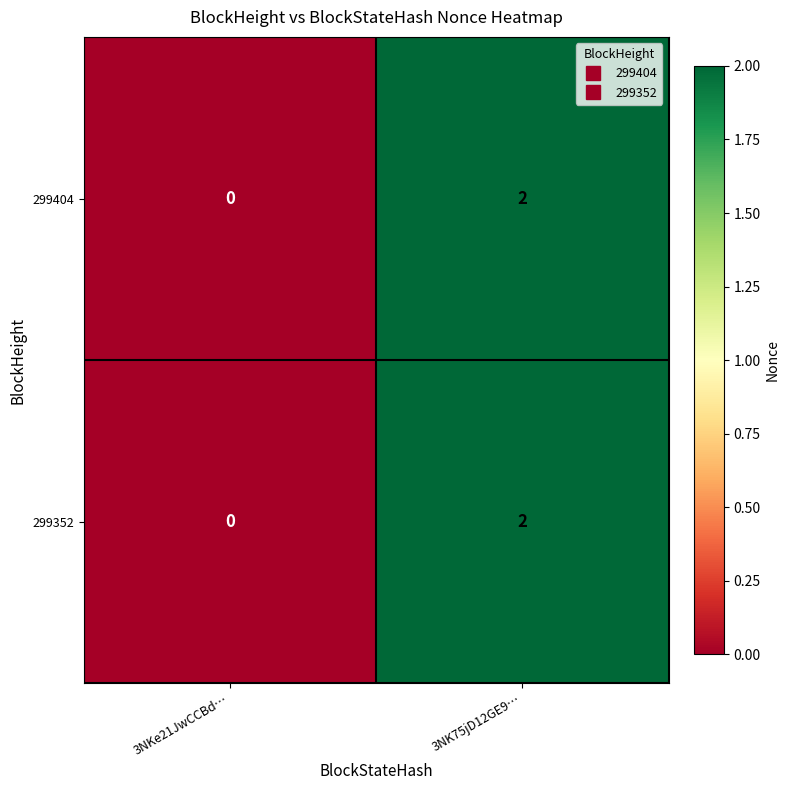

Reading left to right, transcribe all the data shown in this chart.

299404: 3NKe21JwCCBd…=0	3NK75jD12GE9…=2
299352: 3NKe21JwCCBd…=0	3NK75jD12GE9…=2